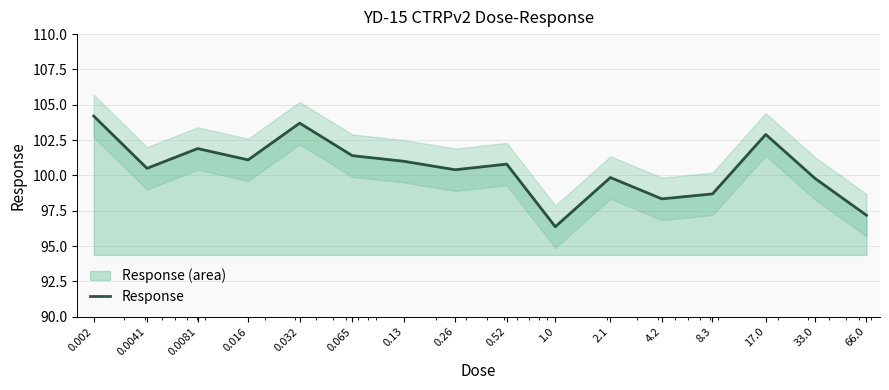

Approximately how many times larger is the value at 0.52 compared to 17.0?

1.0